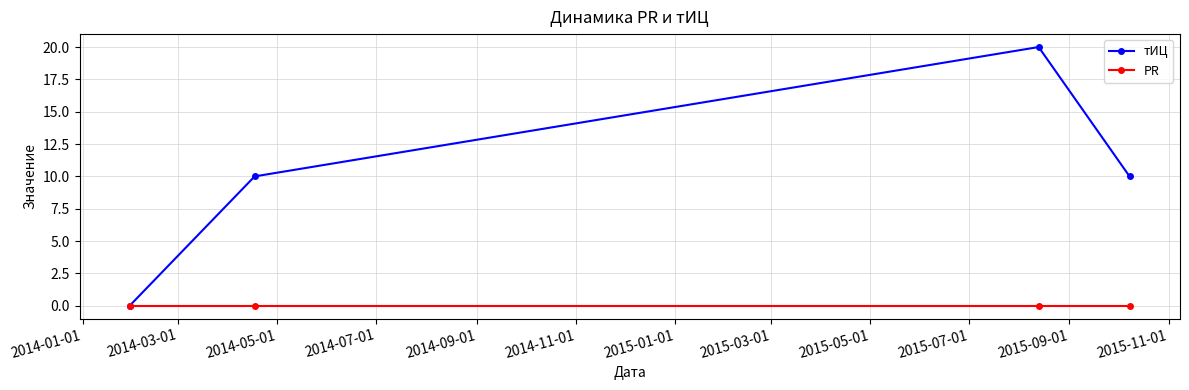

List the series in order of their overall mean, lowest first.

PR, тИЦ